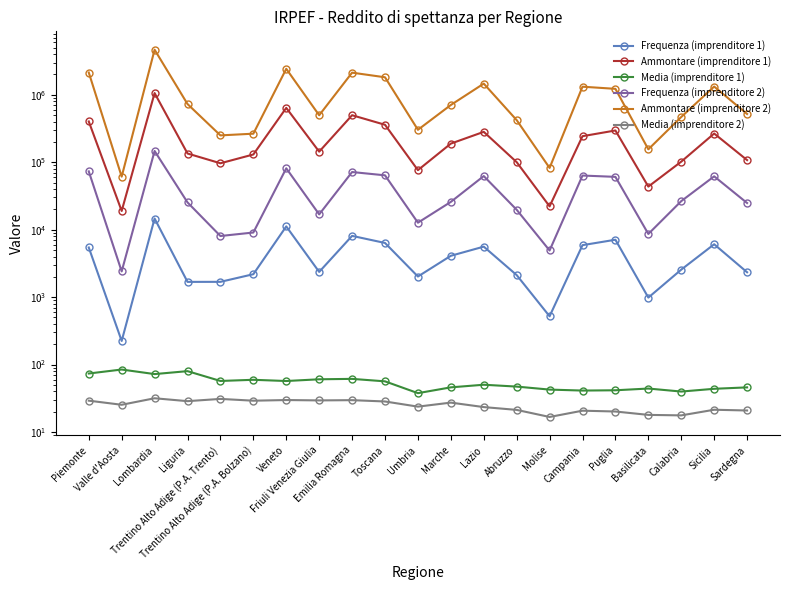

At which category does Frequenza (imprenditore 1) reach its first local peak?

Lombardia